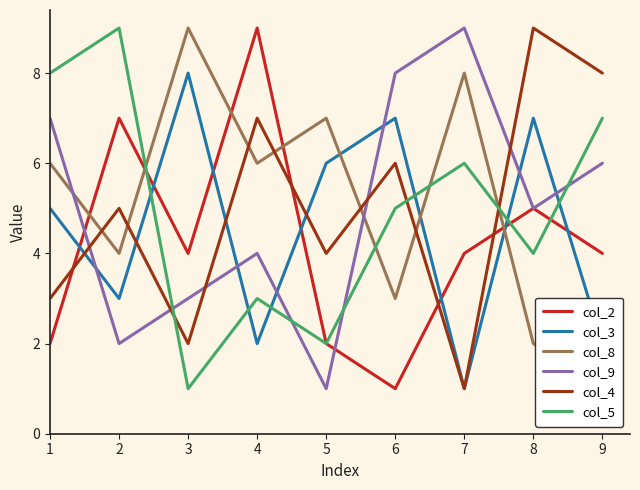

What is the value of the col_8 point at the 4th from the left?

6